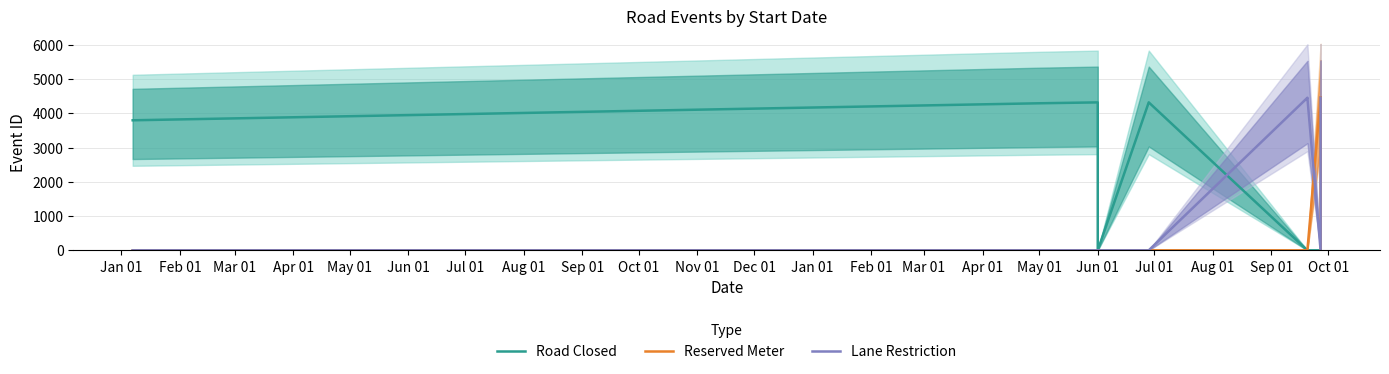

What is the greatest value displayed?

4466